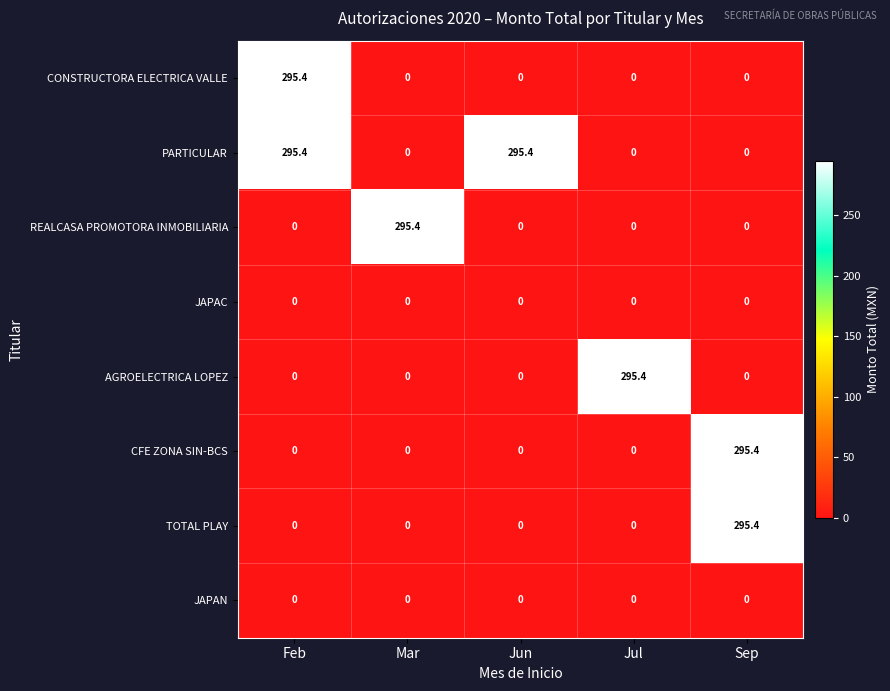

Is it true that CONSTRUCTORA ELECTRICA VALLE equals 0.0 at Jul?

True